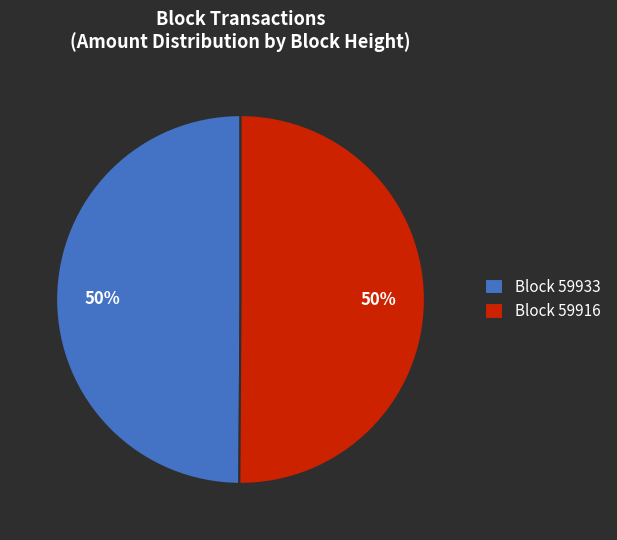

How many slices are in this pie chart?

2